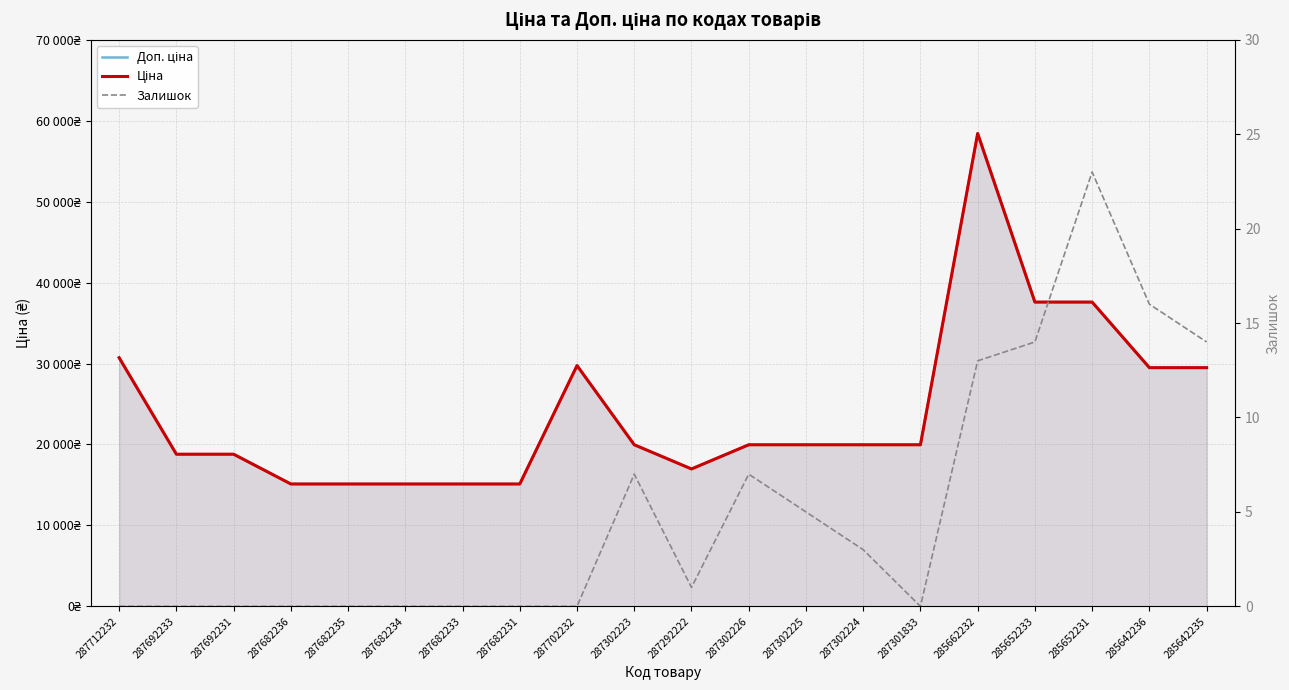

What position from the right is 287682234?

15